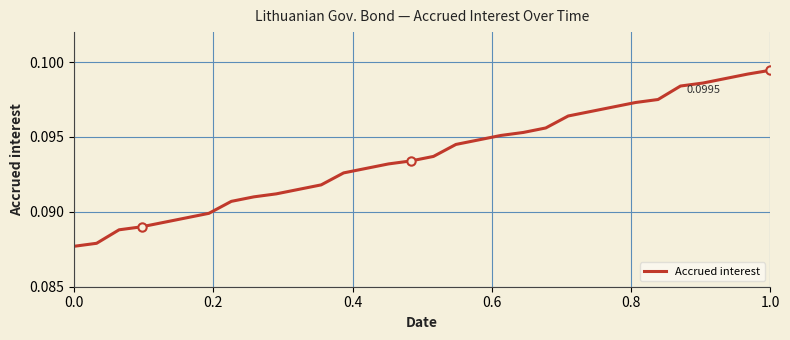

How many lines are shown in the chart?

1